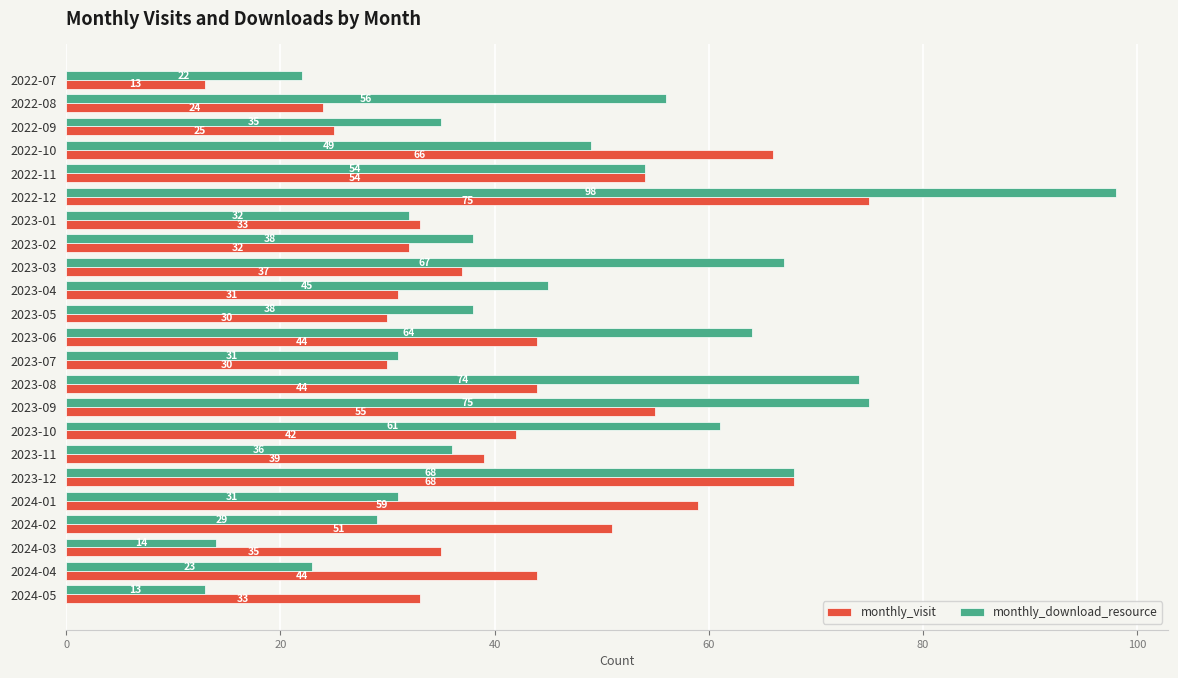

What is the smallest value displayed?

13